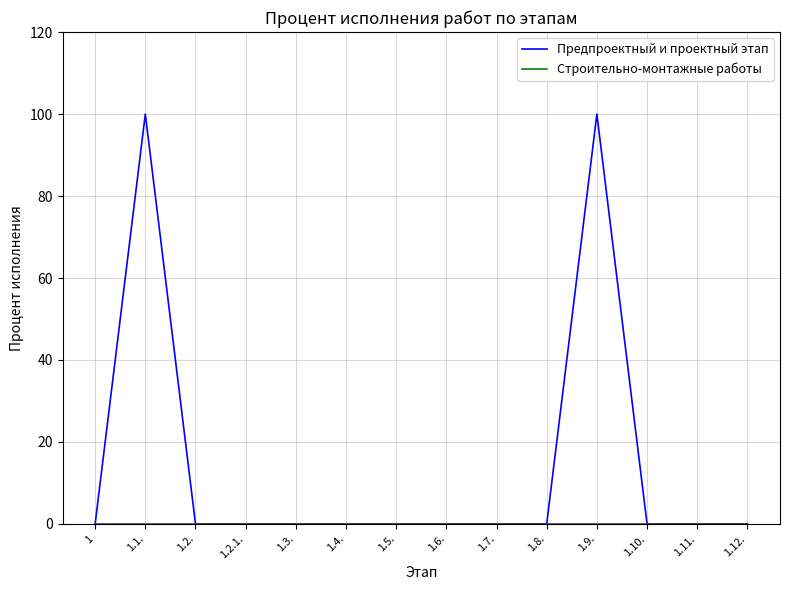

What position from the left is 1.12.?

14